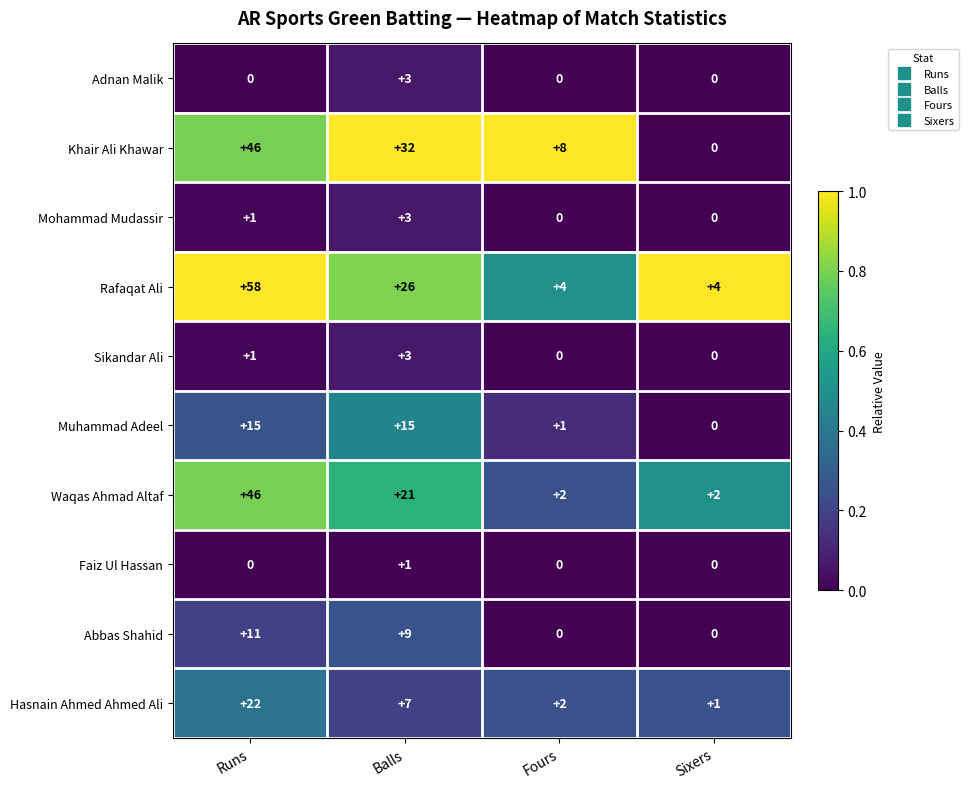

How many data points does each series have?

4